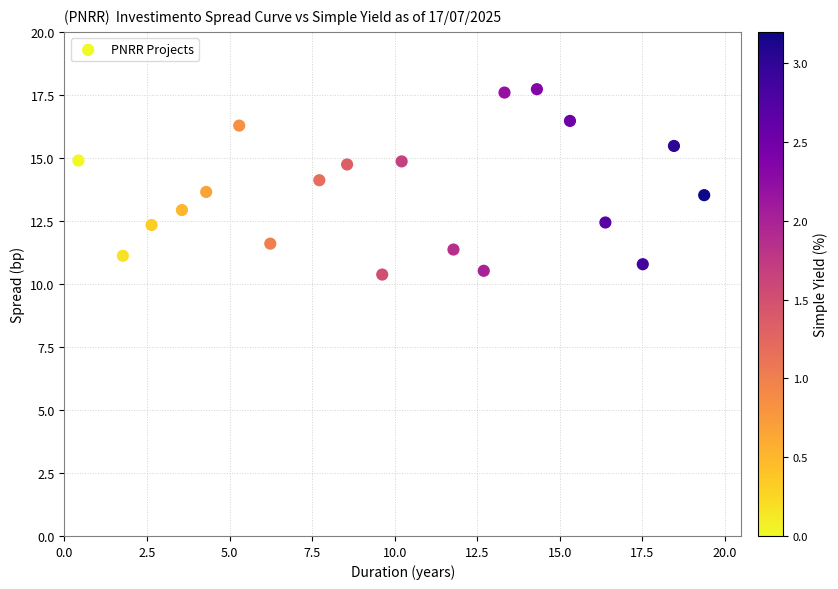

What is the range of Y values (max minus min)?

7.4